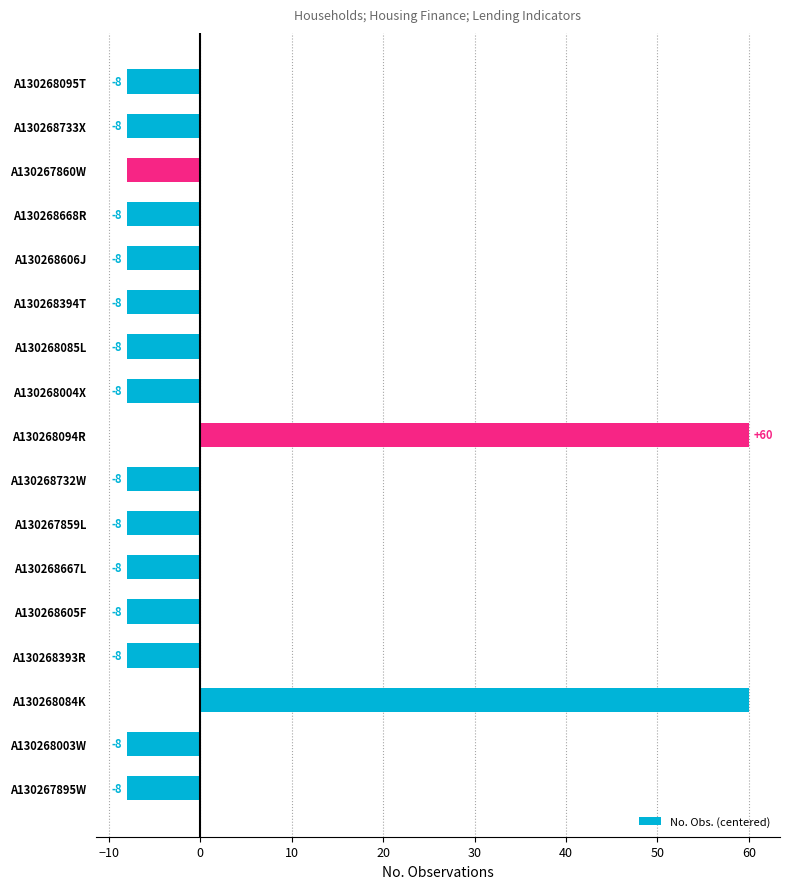

What is the difference between the maximum and minimum values?

68